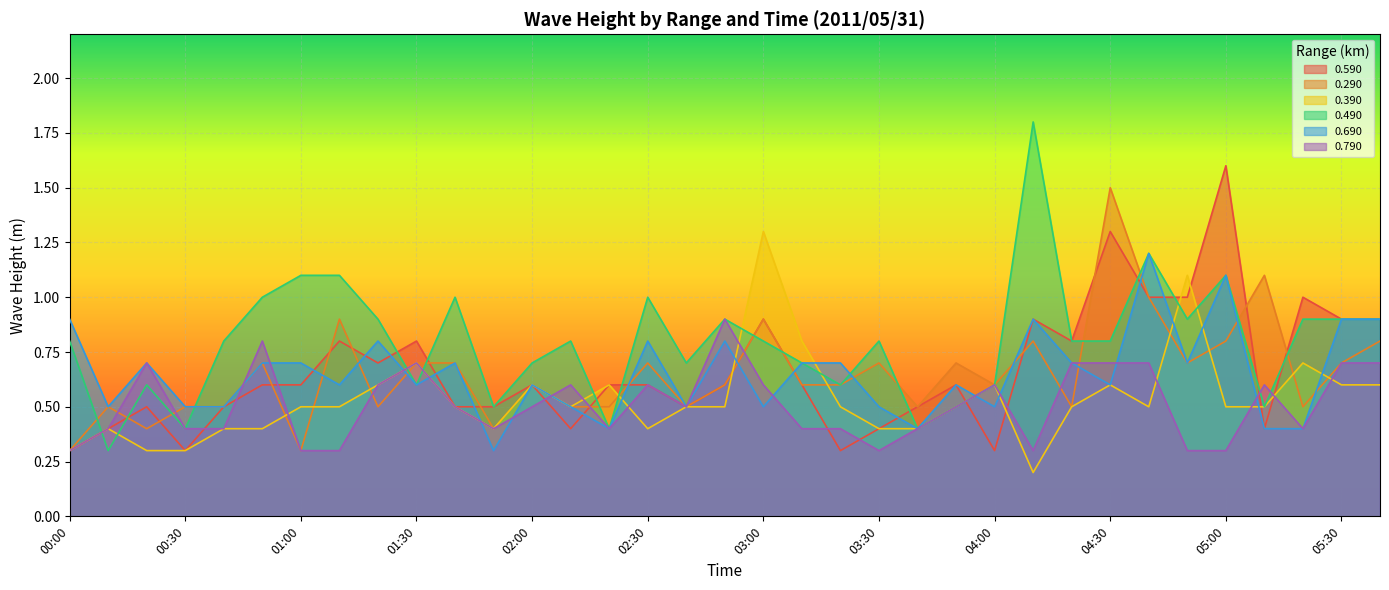

What is the label of the 25th point from the left?

04:00